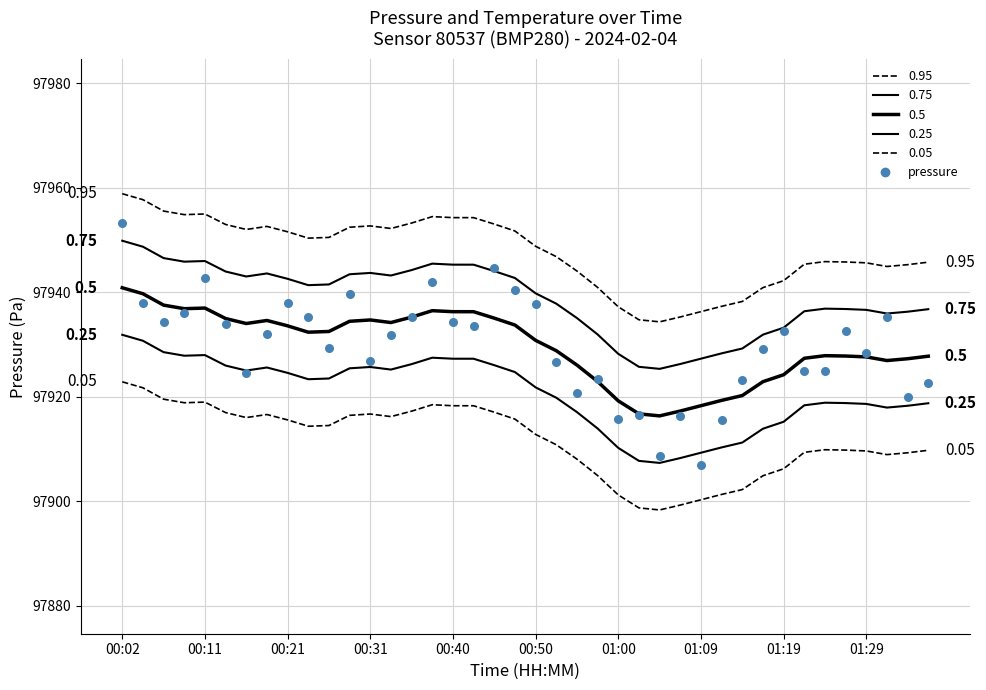

Which has a higher value, 00:28 or 01:24?

00:28